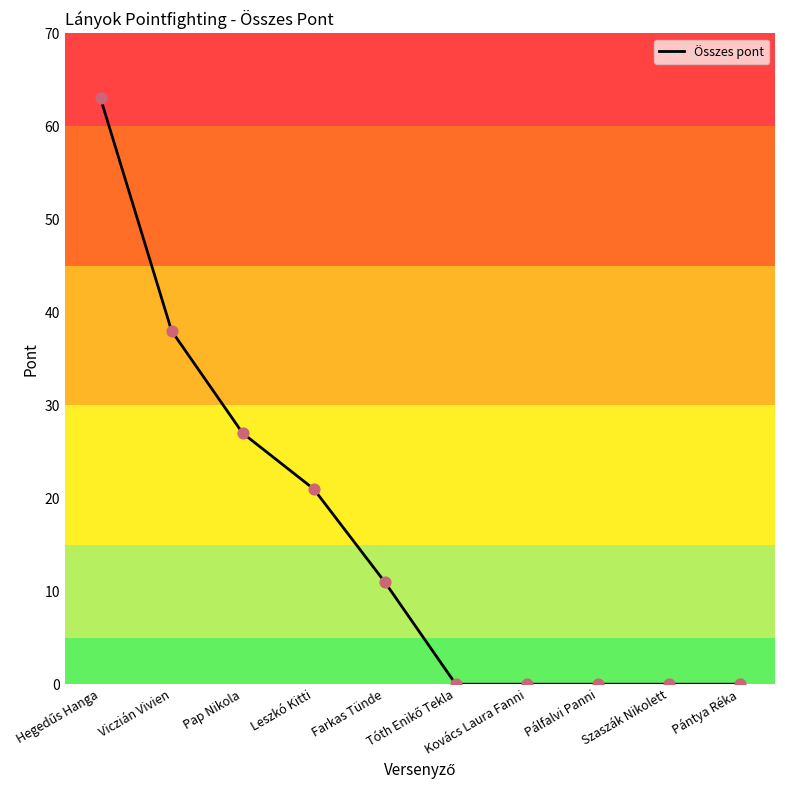

What is the greatest value displayed?

63